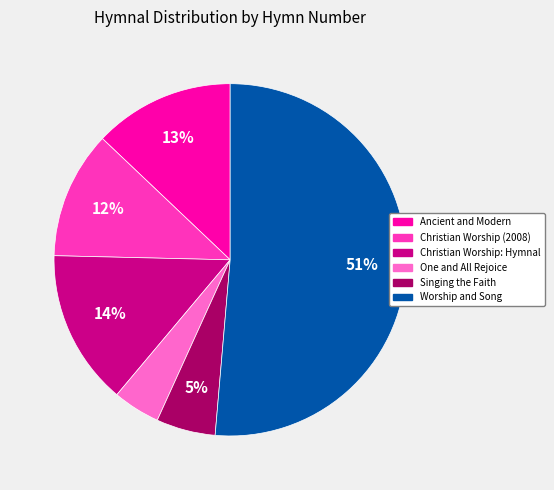

To the nearest percent, what portion does Ancient and Modern represent?

13%